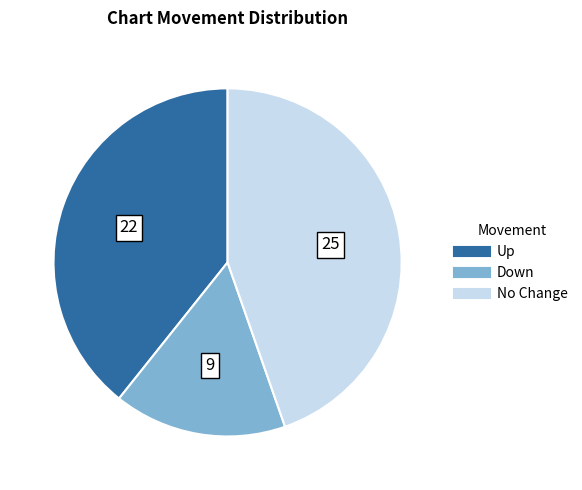

Does any single category account for the majority?

No